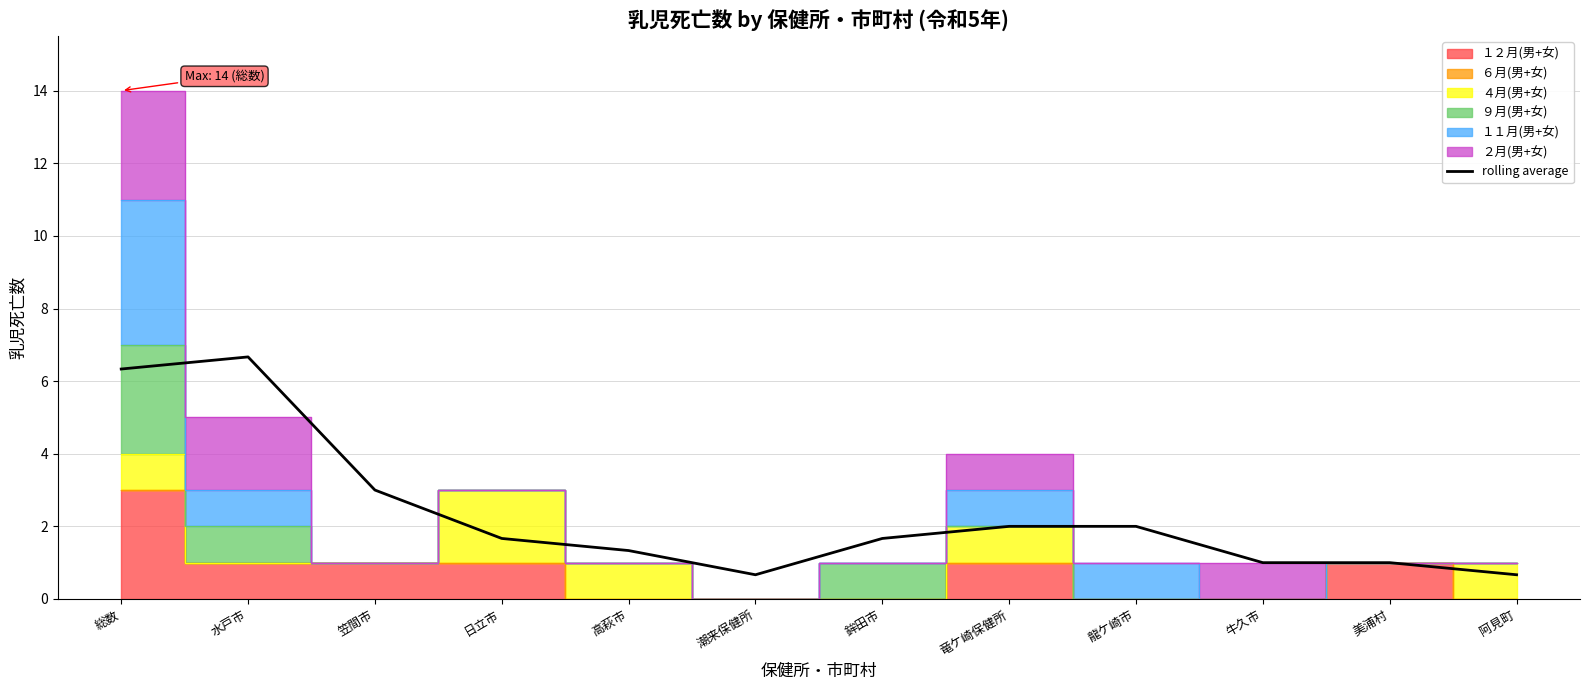

Does the chart have visible grid lines?

Yes